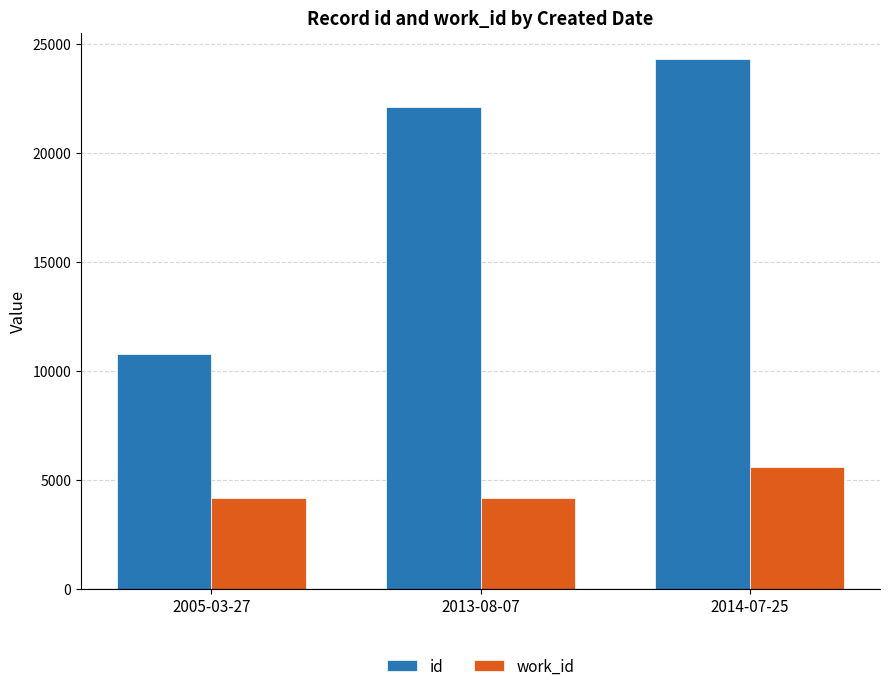

Which series has the largest range (max minus min)?

id